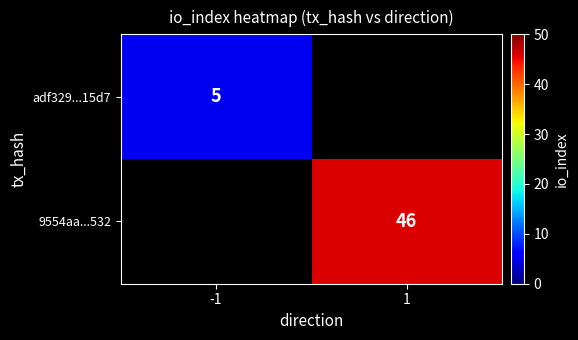

True or false: adf329...15d7 has a value of 3 at -1.

False